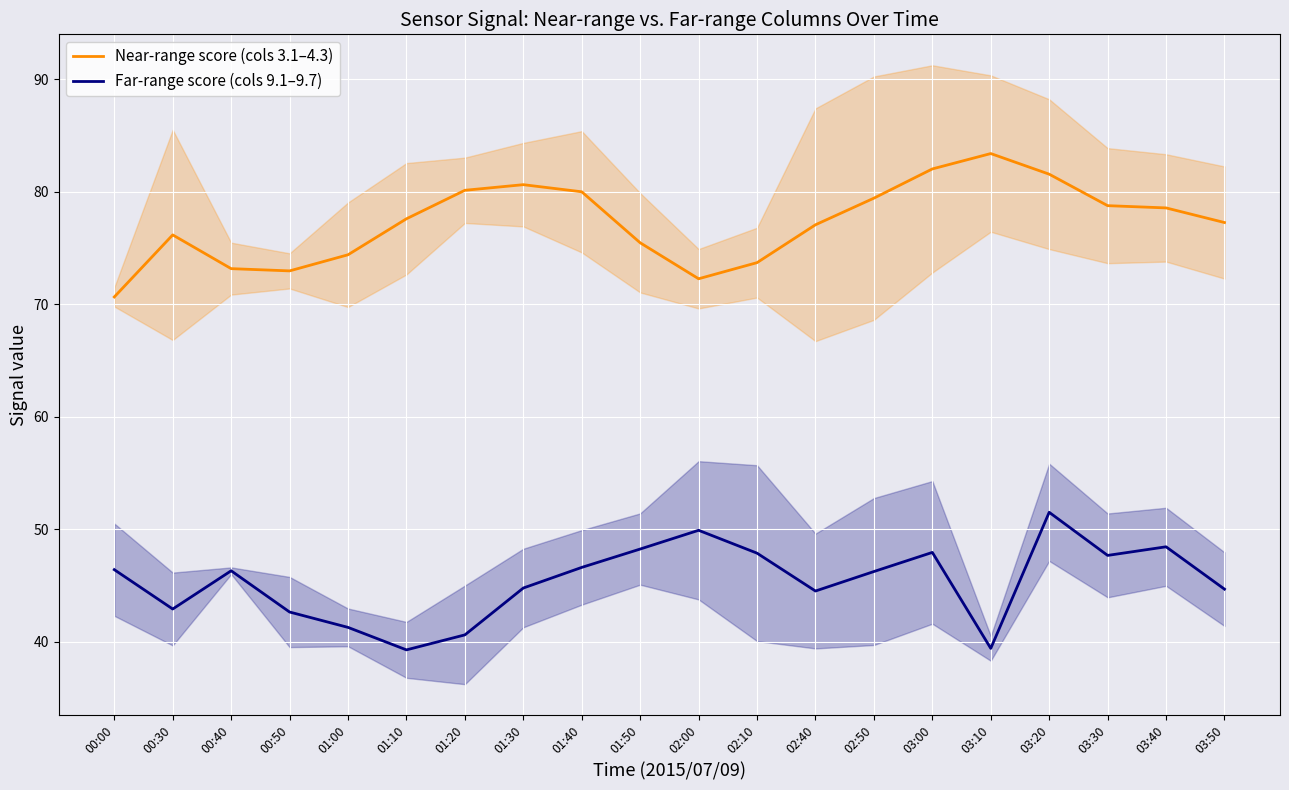

Where is the first local minimum for Far-range score (cols 9.1–9.7)?

00:30